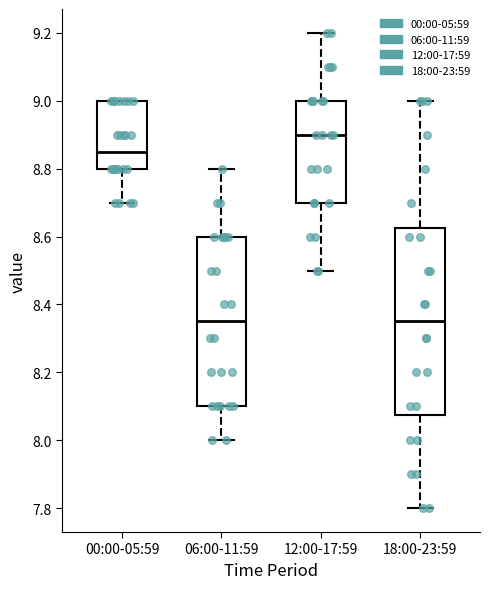

Reading left to right, read every box against the y-axis: the position of its median line, the range the box covers, and the ends of its whiskers. The values are not printed on the chart, so give them approximately, as read against the axis.

00:00-05:59: median 8.86, box 8.80 to 9.00, whiskers 8.70 to 9.00
06:00-11:59: median 8.36, box 8.10 to 8.60, whiskers 8.00 to 8.80
12:00-17:59: median 8.90, box 8.70 to 9.00, whiskers 8.50 to 9.20
18:00-23:59: median 8.36, box 8.08 to 8.62, whiskers 7.80 to 9.00